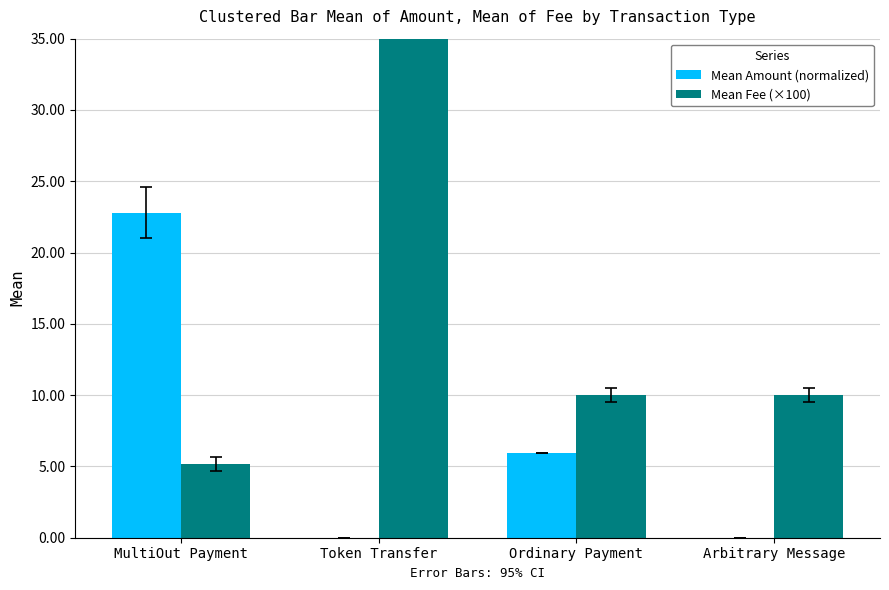

The Mean Fee (×100) series shows 10.0 at Arbitrary Message. True or false?

True